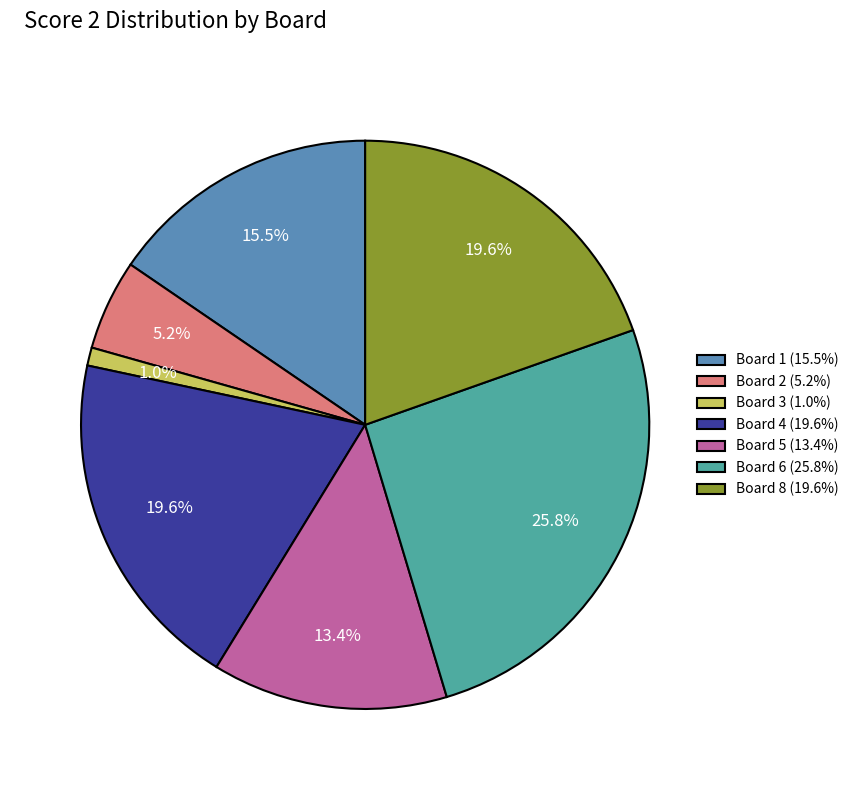

Is Board 6 (25.8%) the majority of the pie?

No